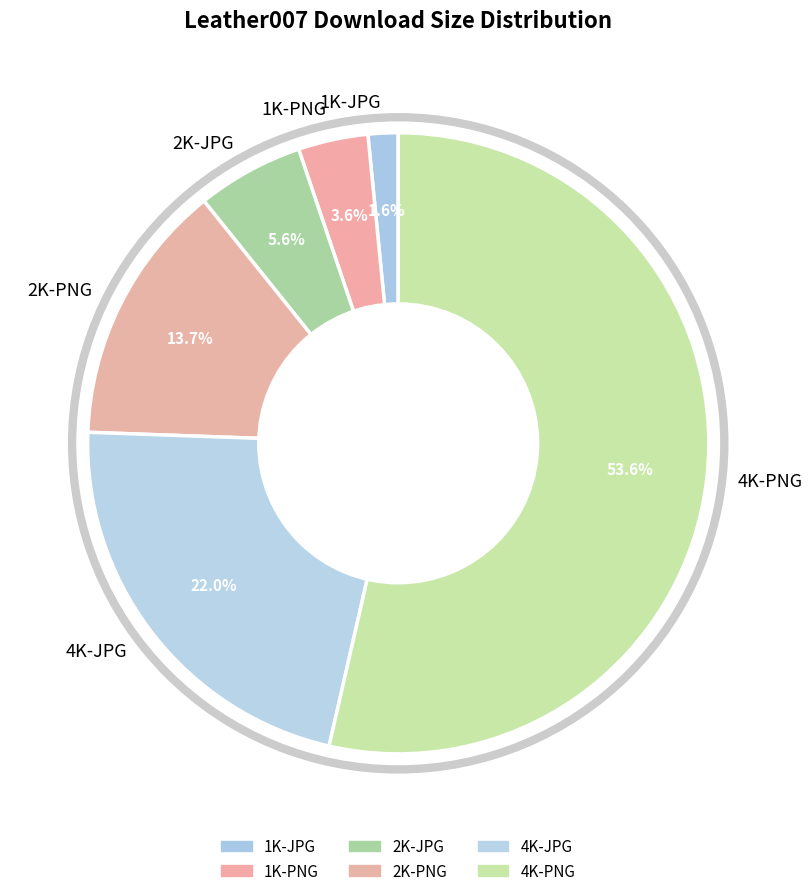

What is the ratio of the value at 1K-JPG to the value at 1K-PNG?

0.4